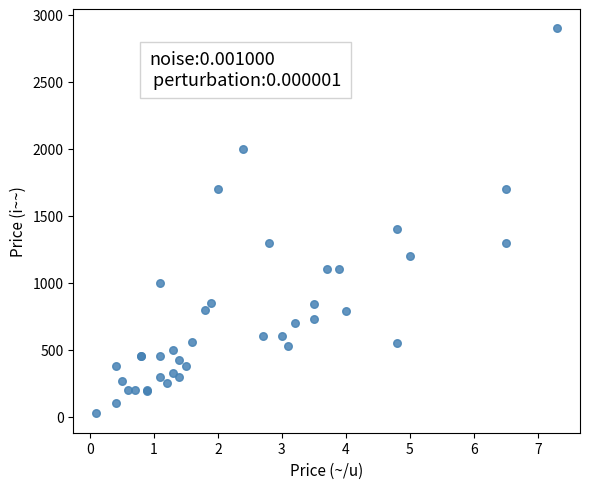

What Y value in the scatter plot is closest to 1462?

1400